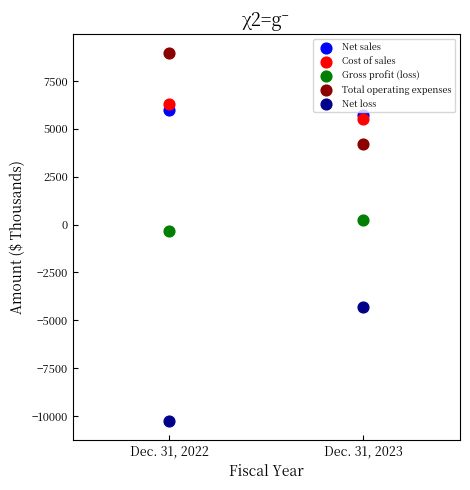

Which series has the widest spread of Y values?

Net loss